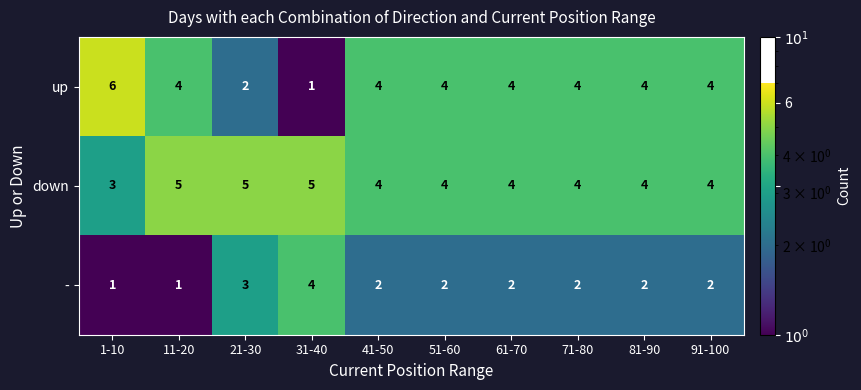

What is the average value of the up series?

4